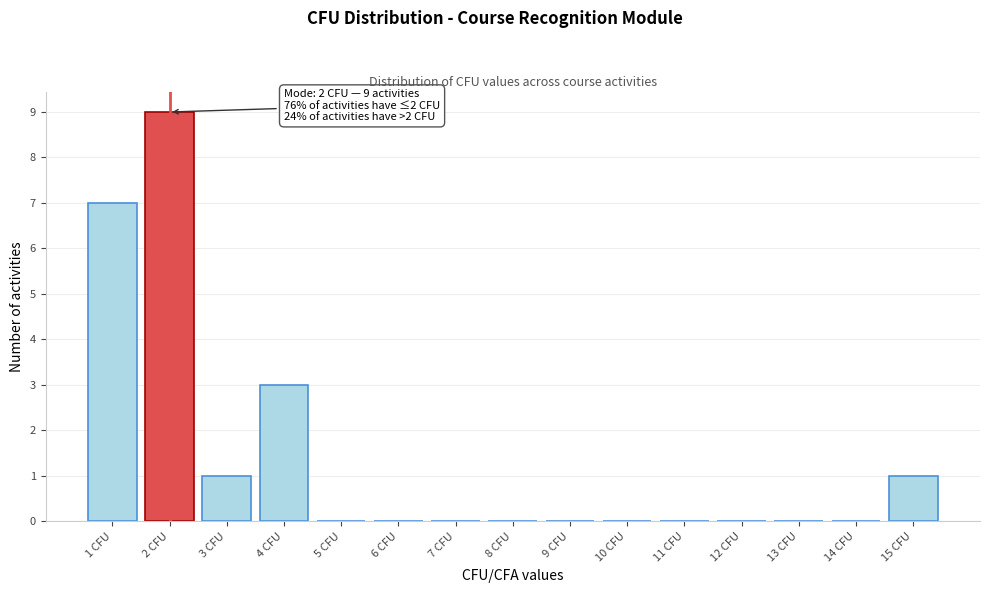

Reading left to right, what are all the values shown in this chart?

1 CFU=7	2 CFU=9	3 CFU=1	4 CFU=3	5 CFU=0	6 CFU=0	7 CFU=0	8 CFU=0	9 CFU=0	10 CFU=0	11 CFU=0	12 CFU=0	13 CFU=0	14 CFU=0	15 CFU=1